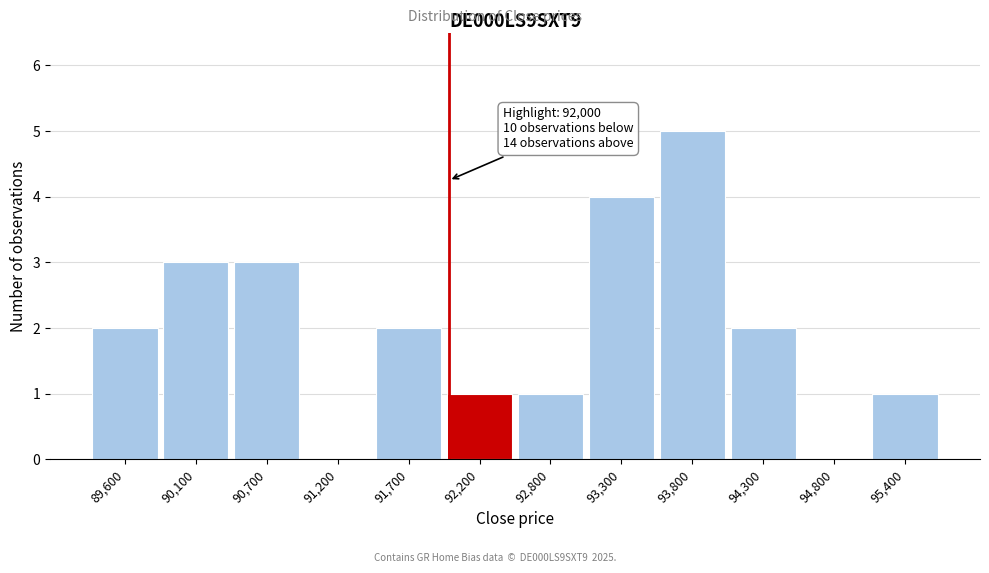

Which range on the x-axis has the tallest bar?

93500 to 94100